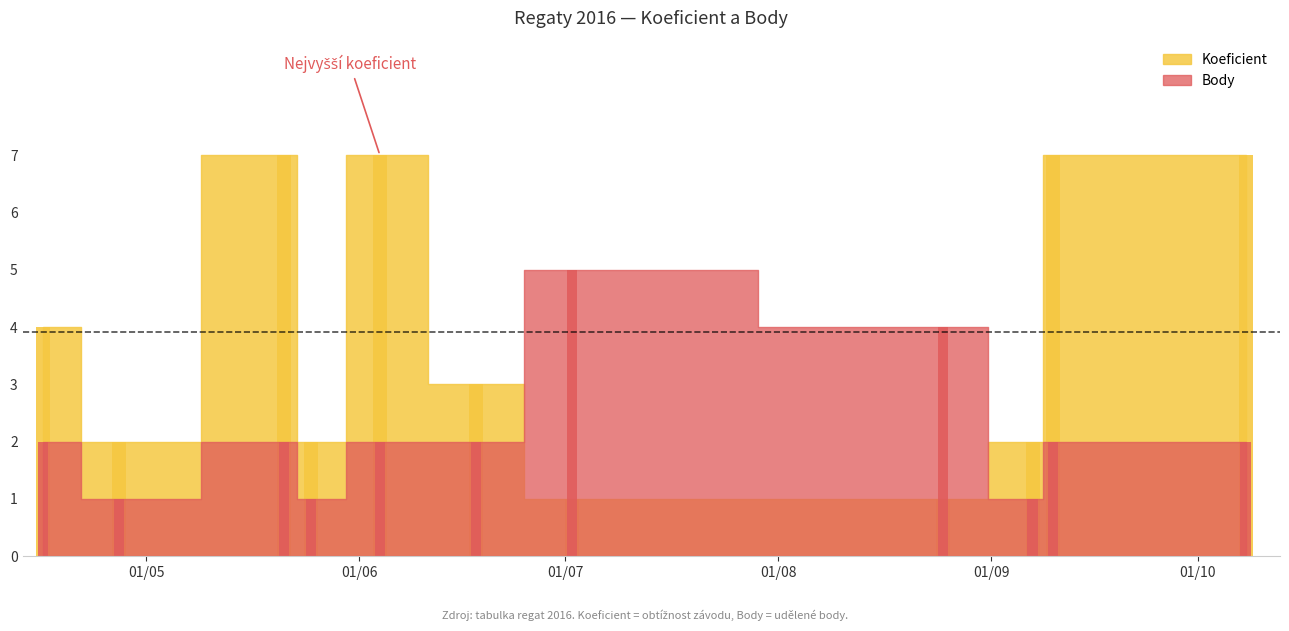

What are all the series names shown in the legend?

Koeficient, Body